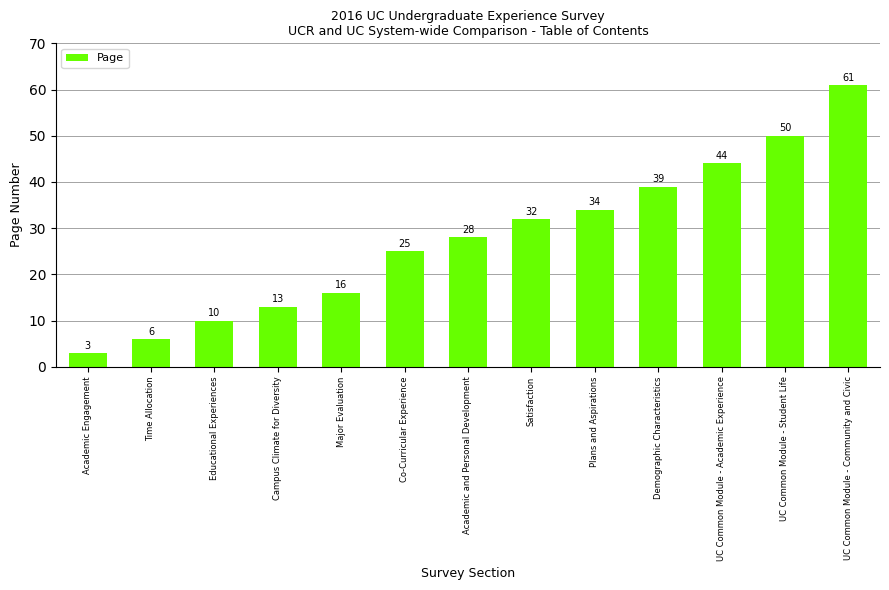

The chart shows a value of 44 at UC Common Module - Academic Experience. True or false?

True